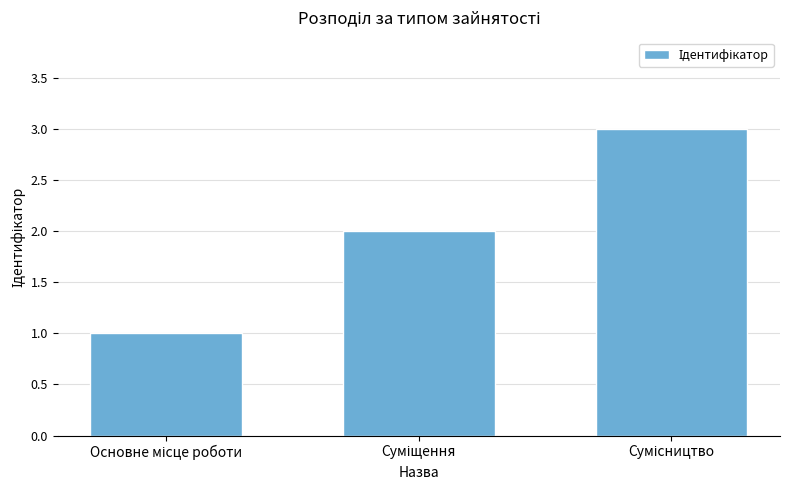

What is the sum of all values?

6